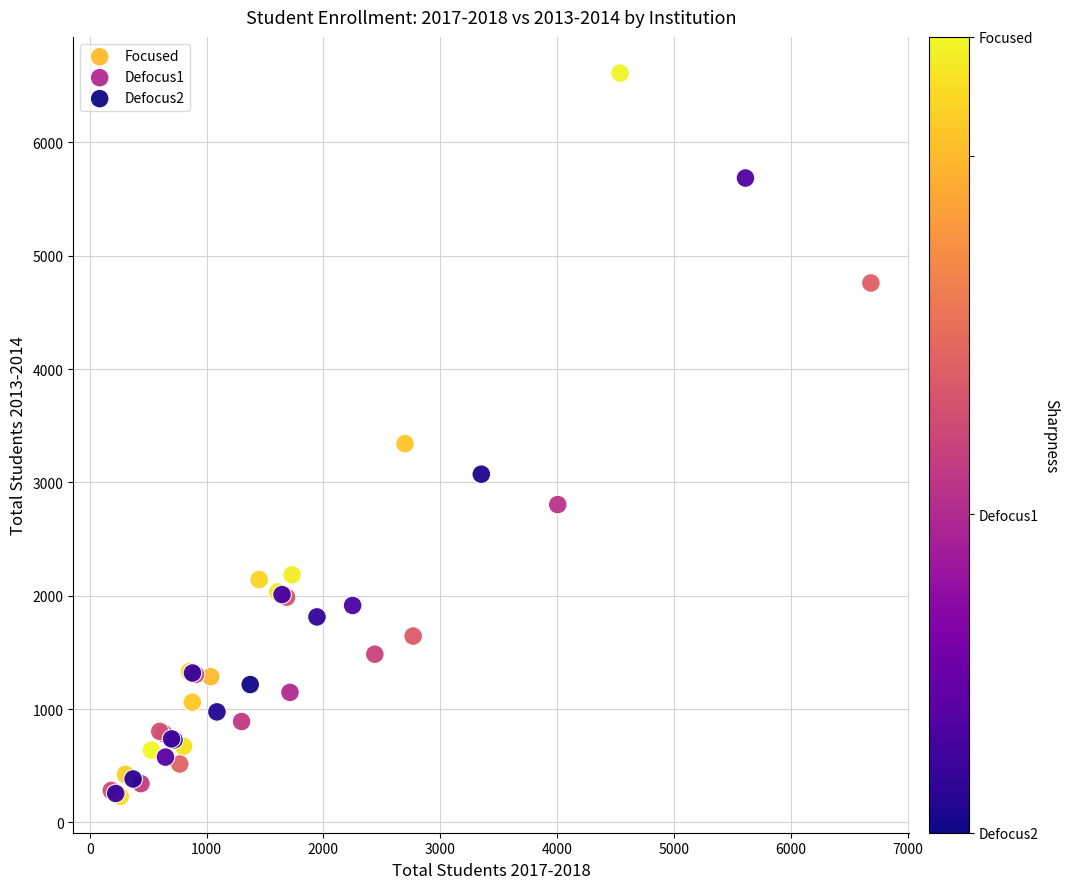

Which series reaches the maximum Y coordinate?

Focused